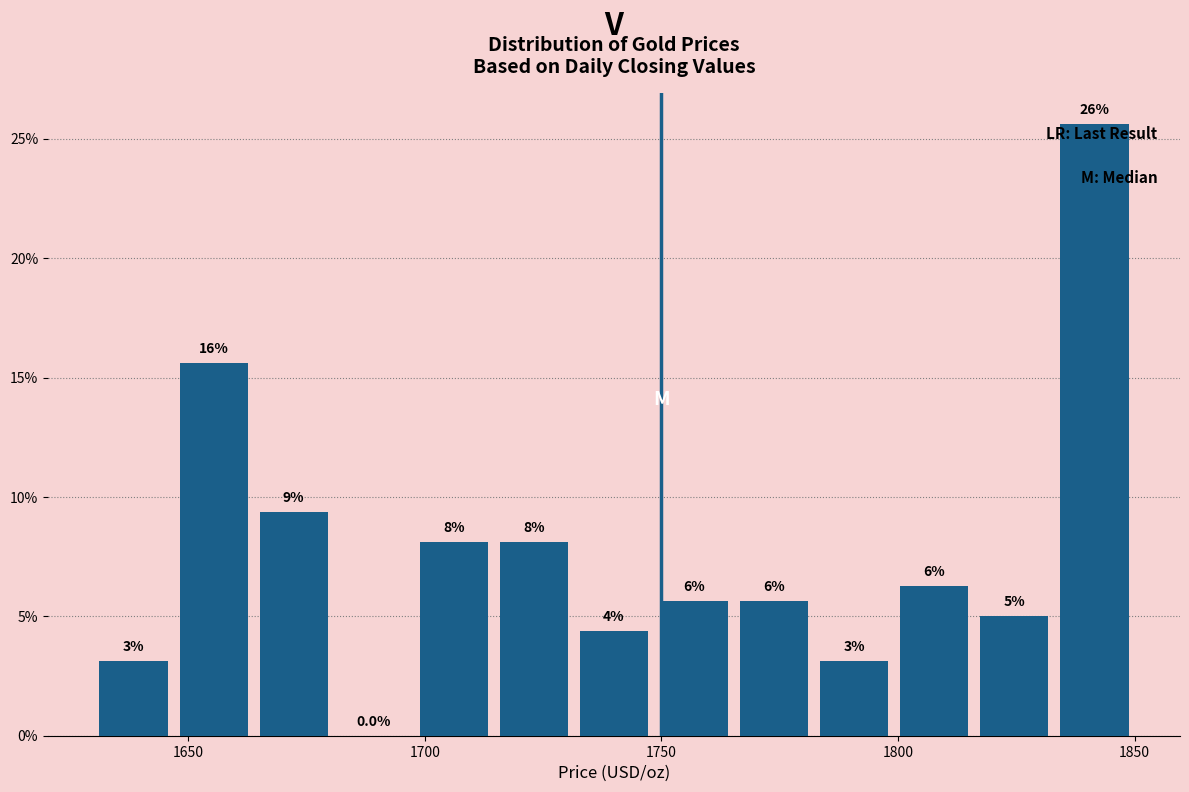

Around what value on the x-axis is the tallest bar? Give the approximate position of its centre, as read against the axis.

1840